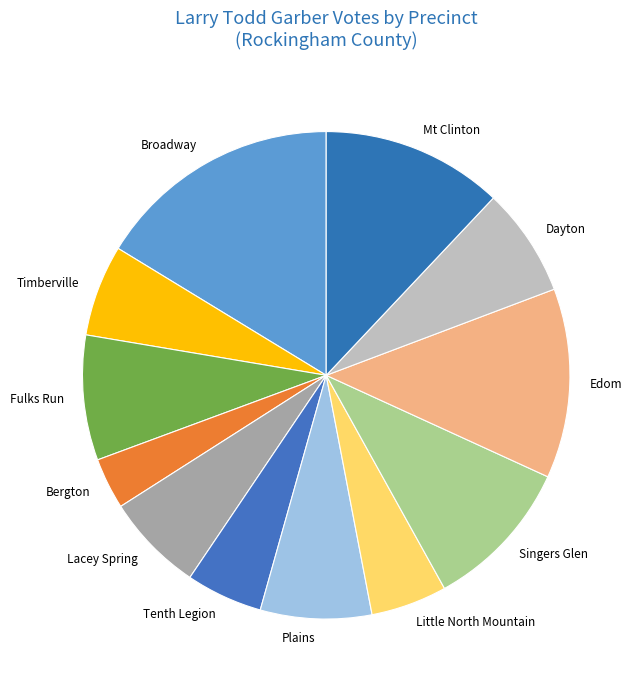

Which has a higher value, Plains or Broadway?

Broadway